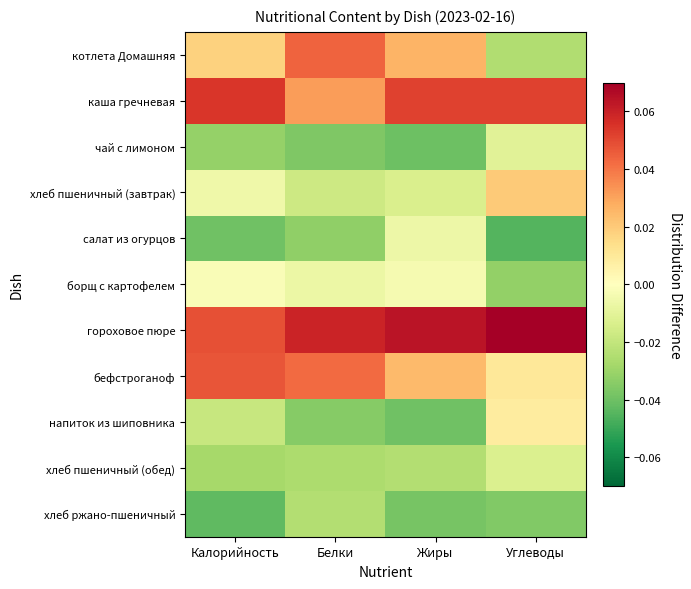

At which category is the sum across all series the highest?

Белки